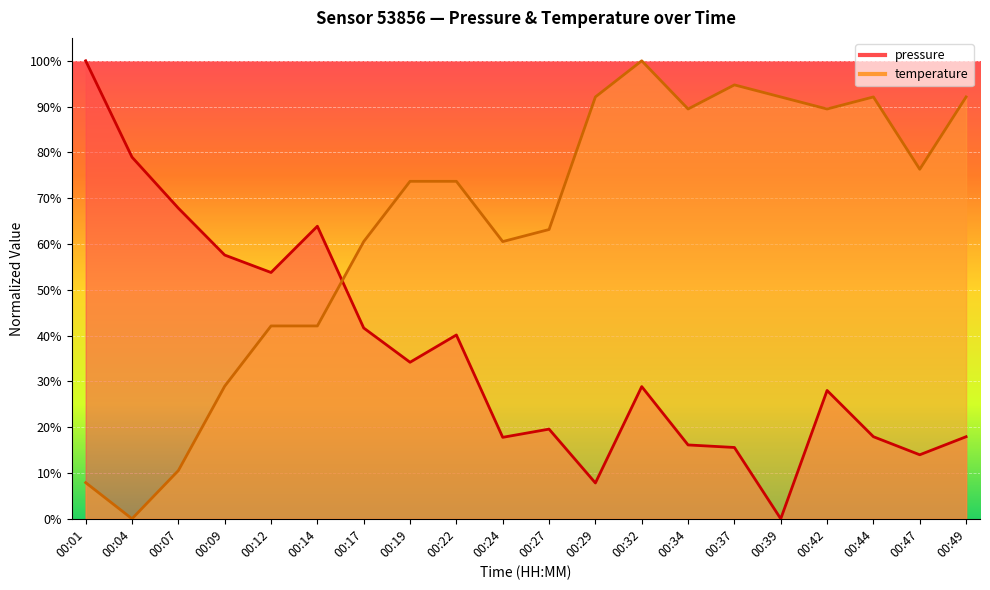

What is the total value across all series at 00:04?

0.8